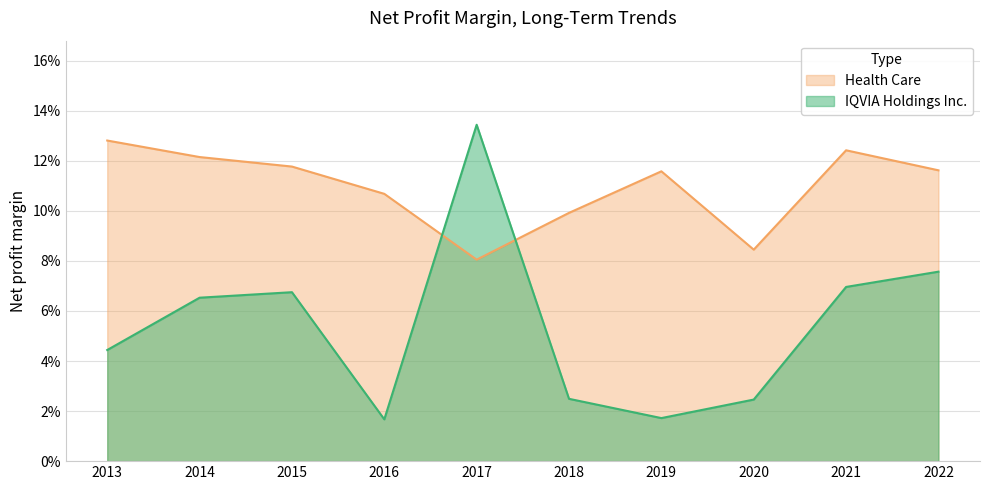

The value of Health Care at 2013 is 0.1. True or false?

True